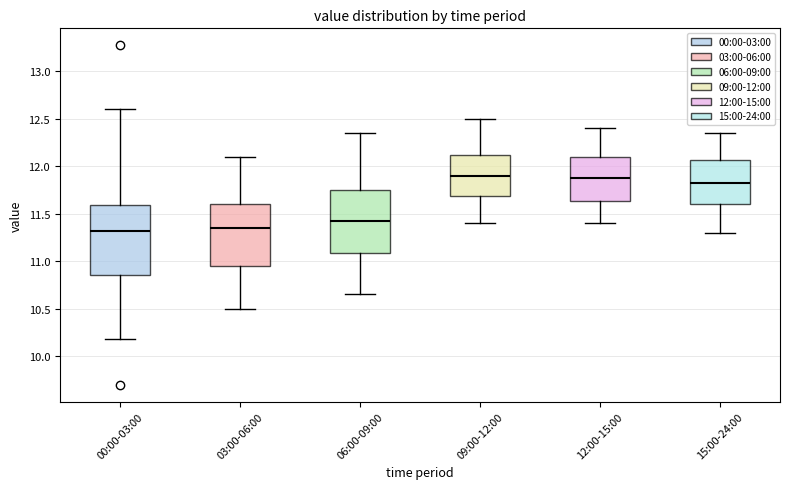

Where does the upper whisker of the box for 00:00-03:00 end on the y-axis? The values are not printed on the chart, so give them approximately, as read against the axis.

12.60